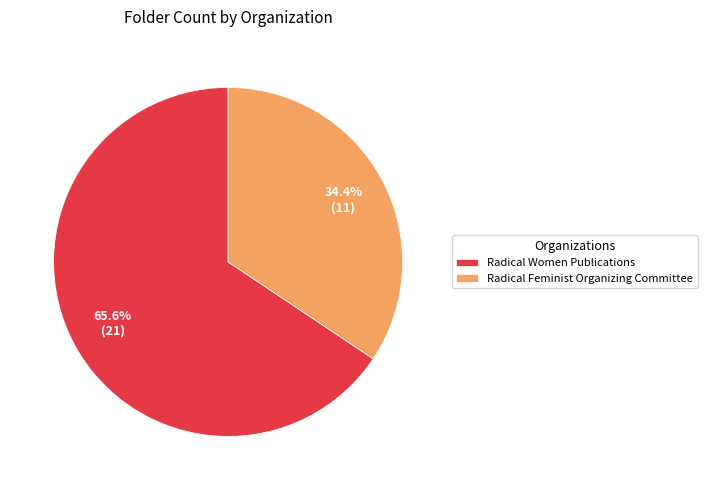

To the nearest percent, what is the average slice percentage?

50%